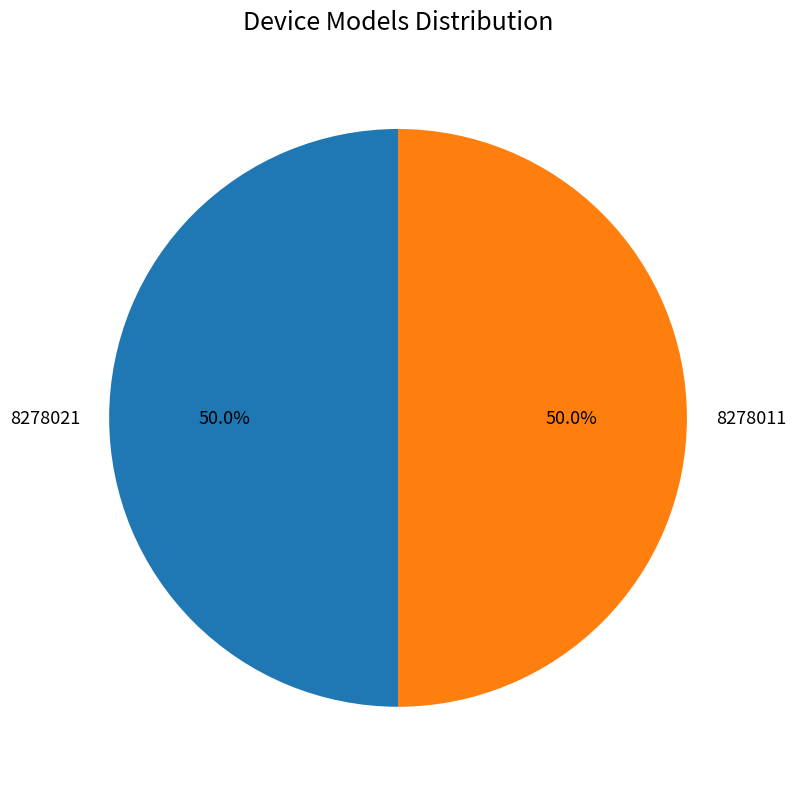

What is the ratio of the value at 8278021 to the value at 8278011?

1.0